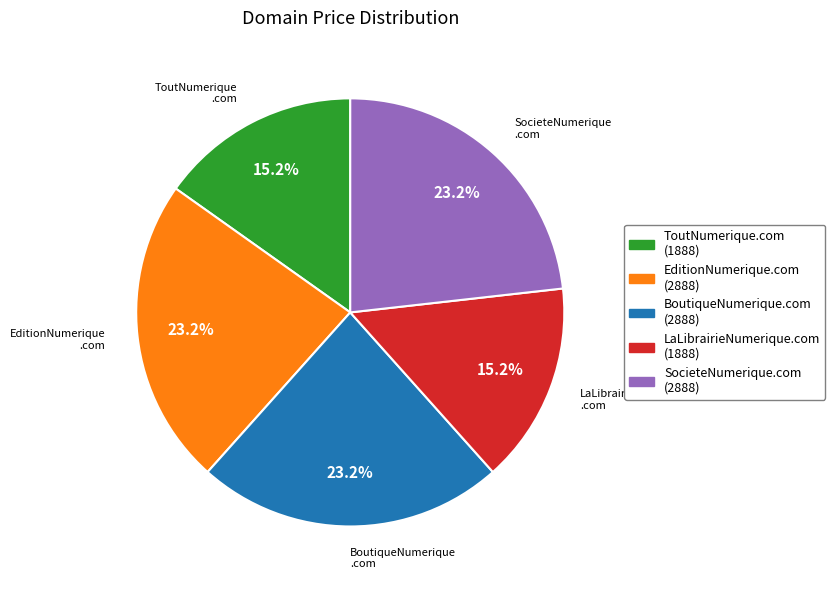

How many segments does this pie chart have?

5